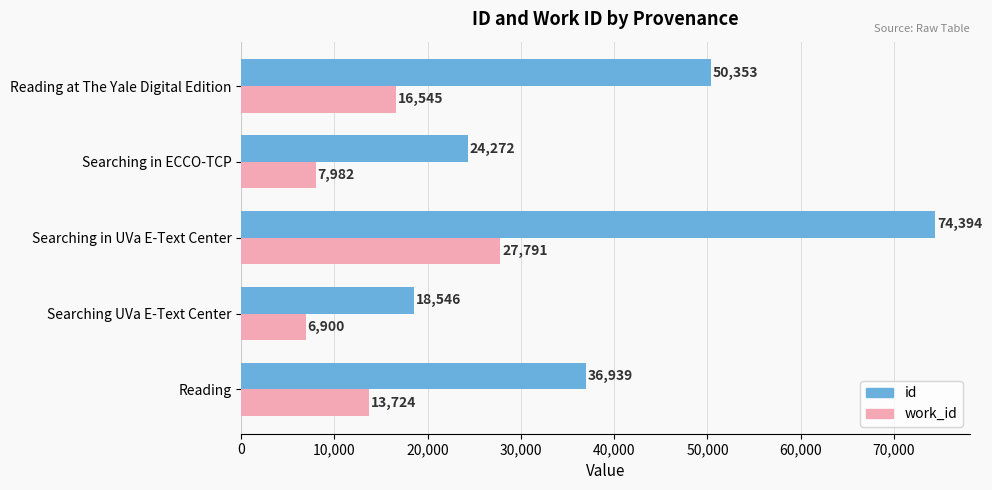

Count the id values in the range 24272 to 50353.

3